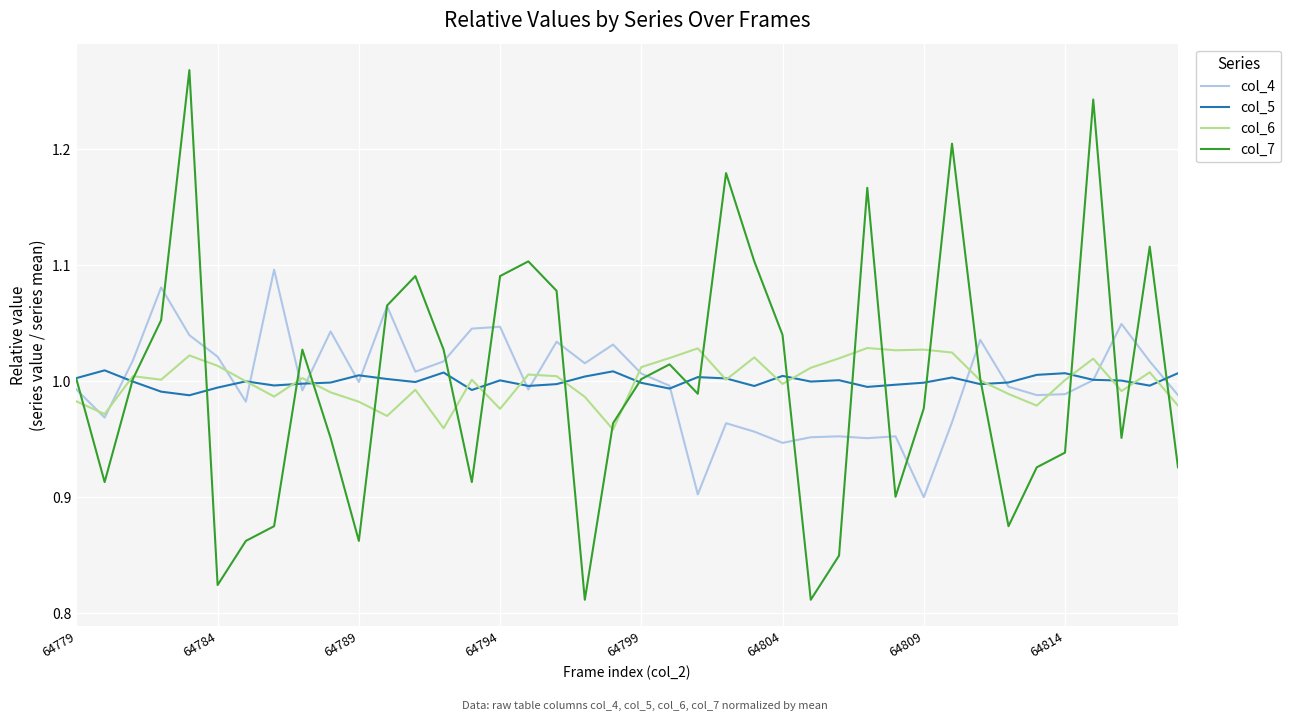

Which series has the largest range (max minus min)?

col_7